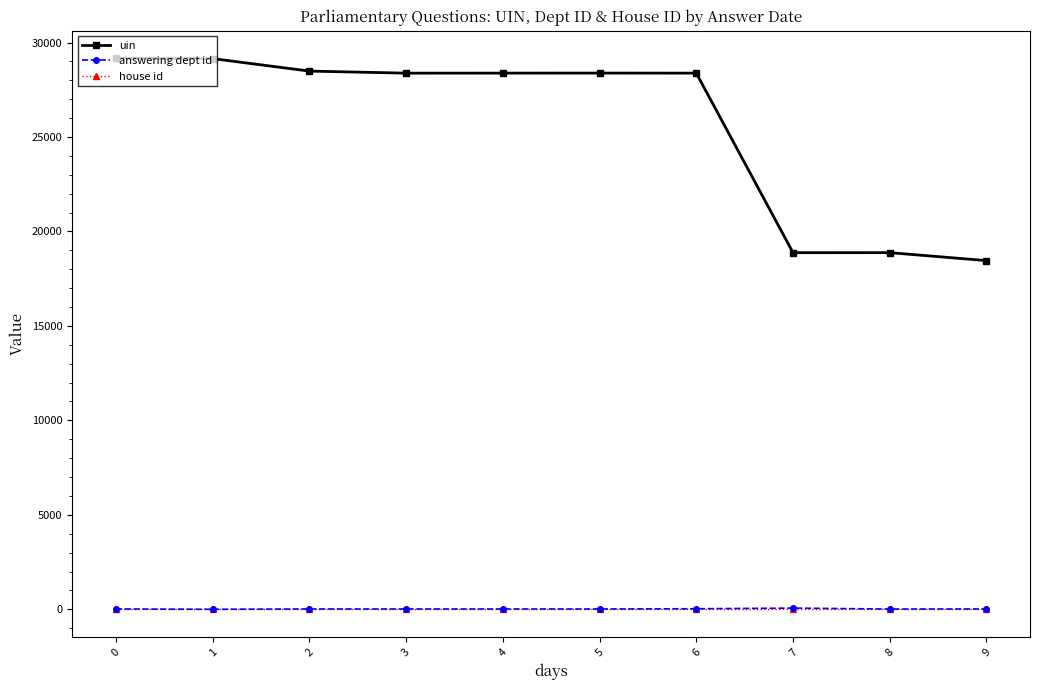

Which series has the largest range (max minus min)?

uin